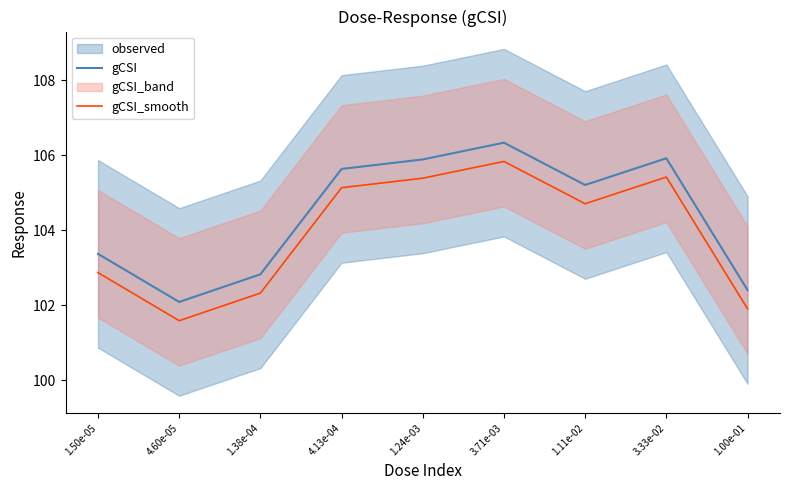

What is the difference between the maximum and second lowest values in the gCSI series?

3.9